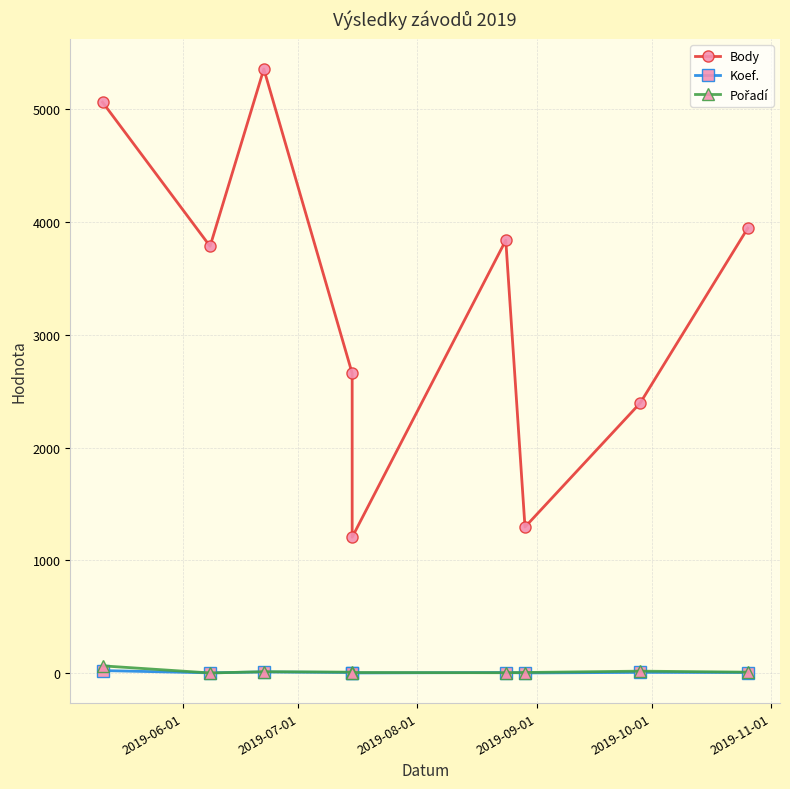

How many values in the Koef. series exceed 7?

3